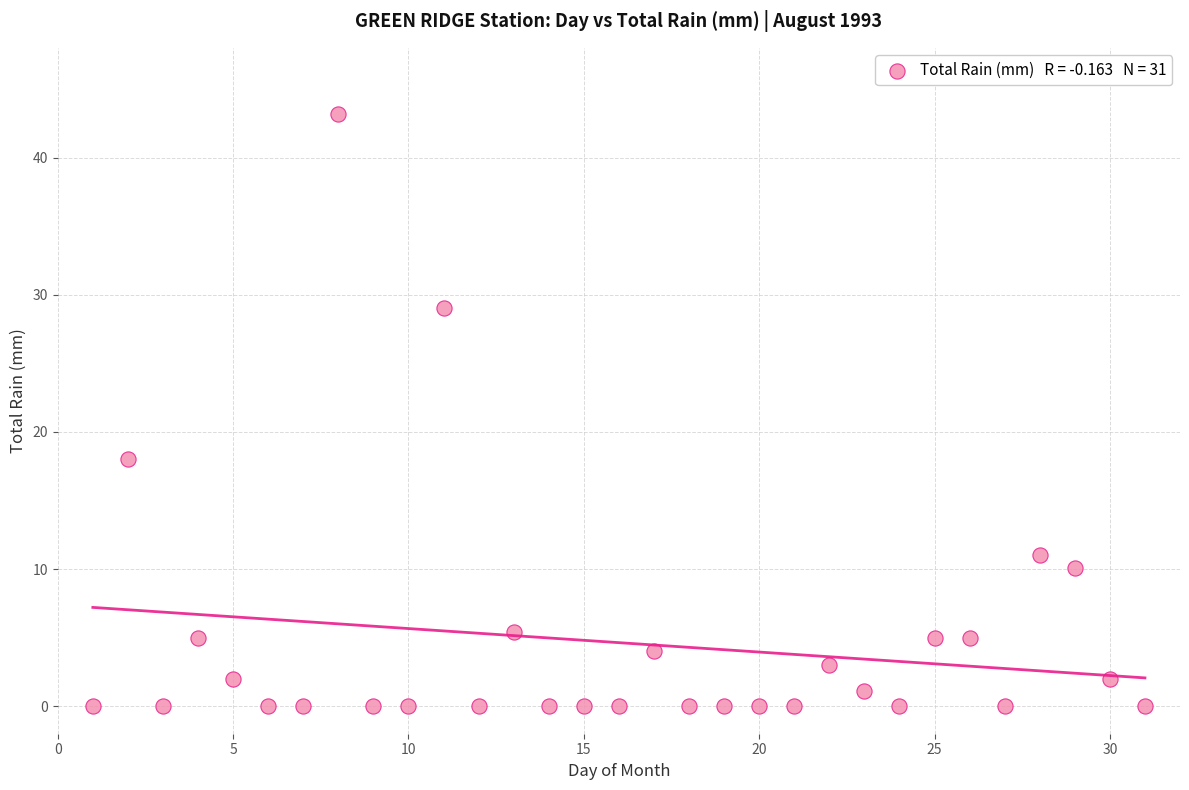

What Y value in the scatter plot is closest to 21?

18.0